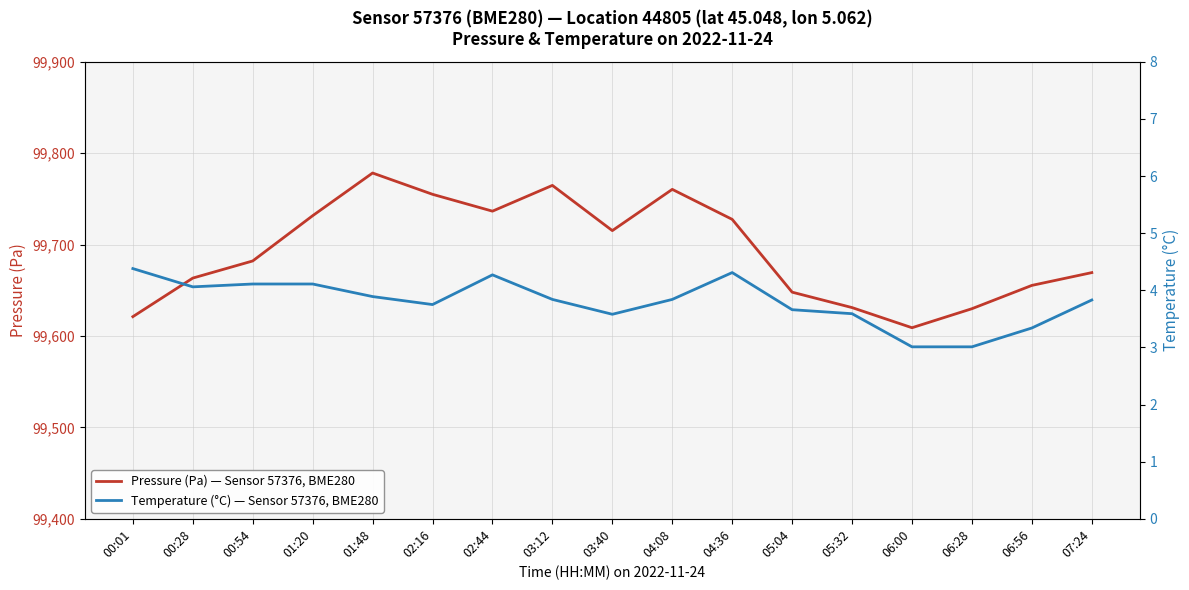

True or false: Pressure (Pa) — Sensor 57376, BME280 and Temperature (°C) — Sensor 57376, BME280 intersect in this chart.

False